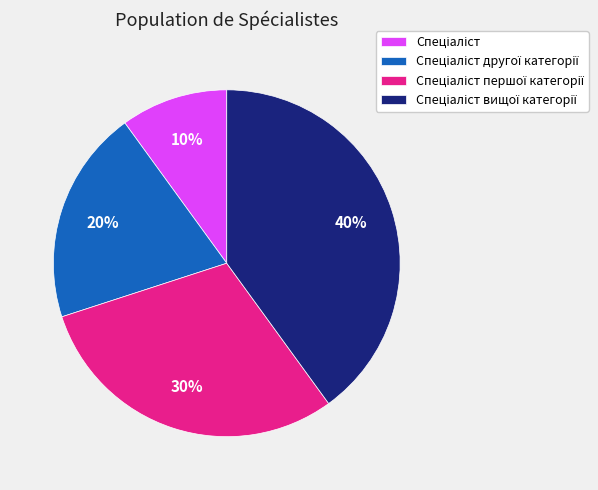

How many slices are in this pie chart?

4